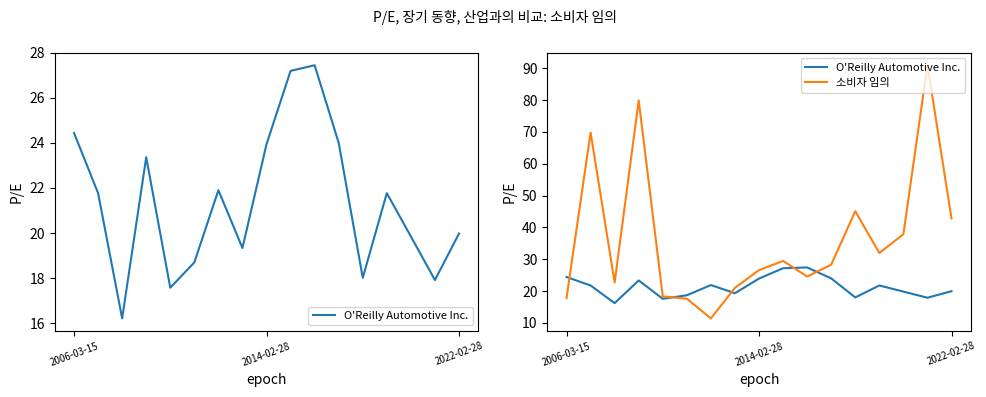

What are all the series names shown in the legend?

O'Reilly Automotive Inc., 소비자 임의